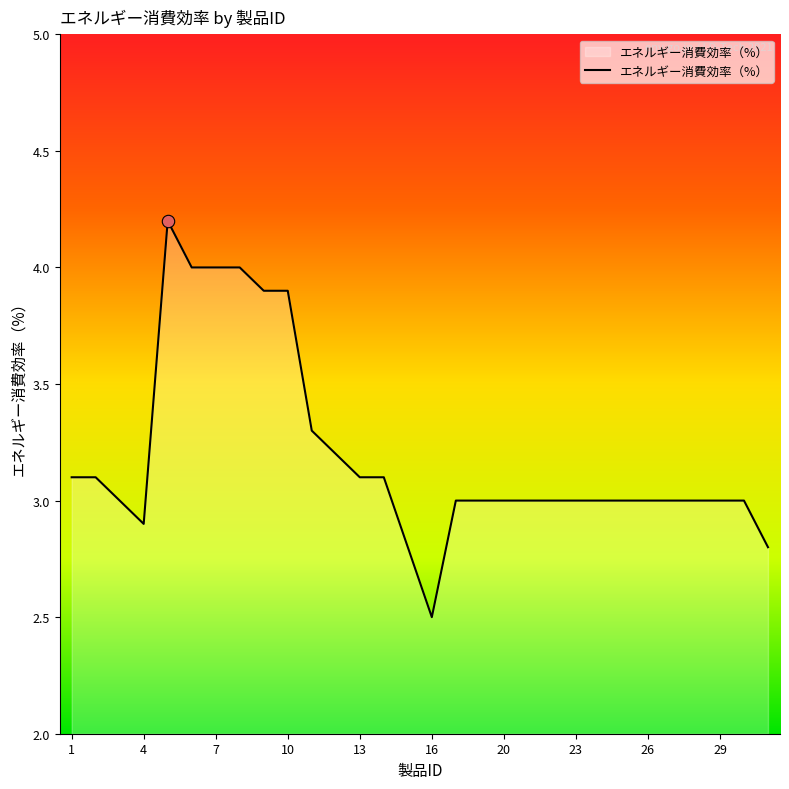

What is the maximum value shown in the chart?

4.2